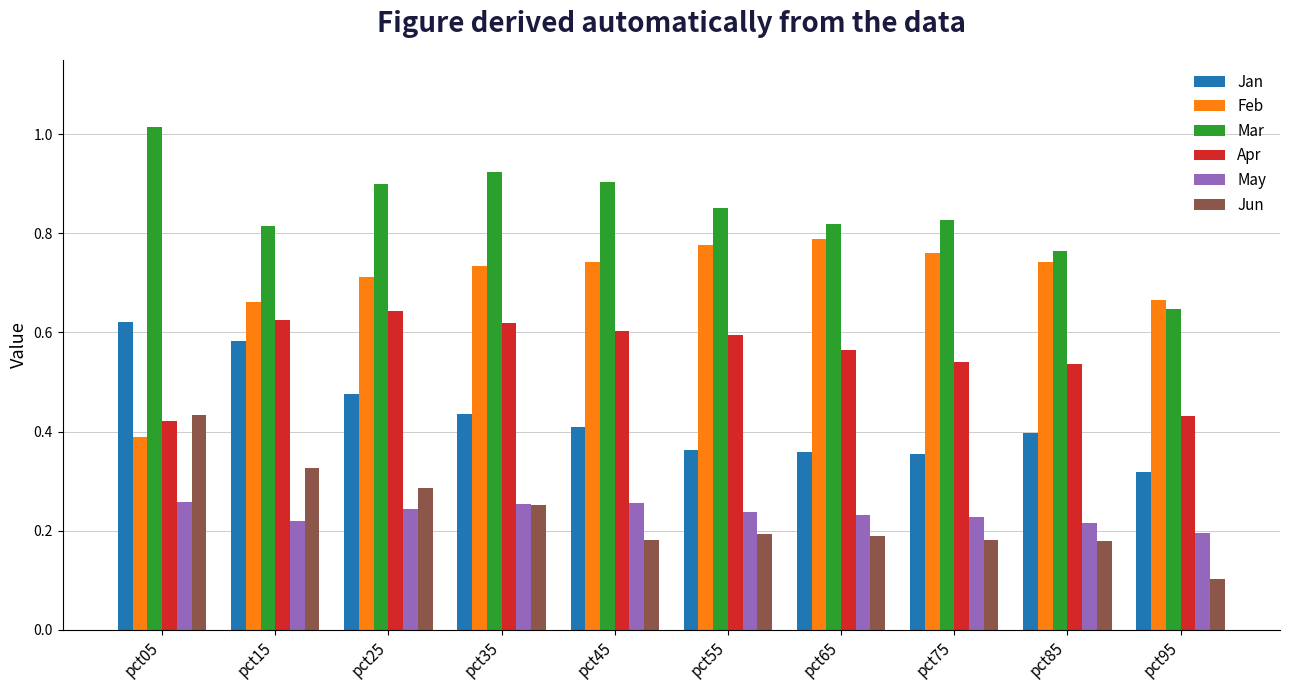

What are all the series names shown in the legend?

Jan, Feb, Mar, Apr, May, Jun